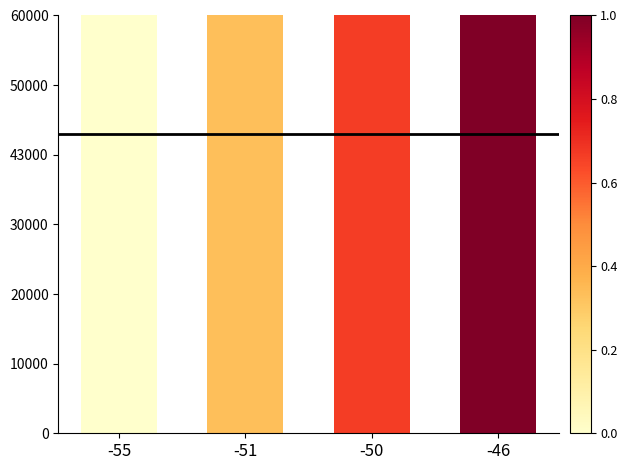

What is the ratio of the value at -55 to the value at -51?

1.0